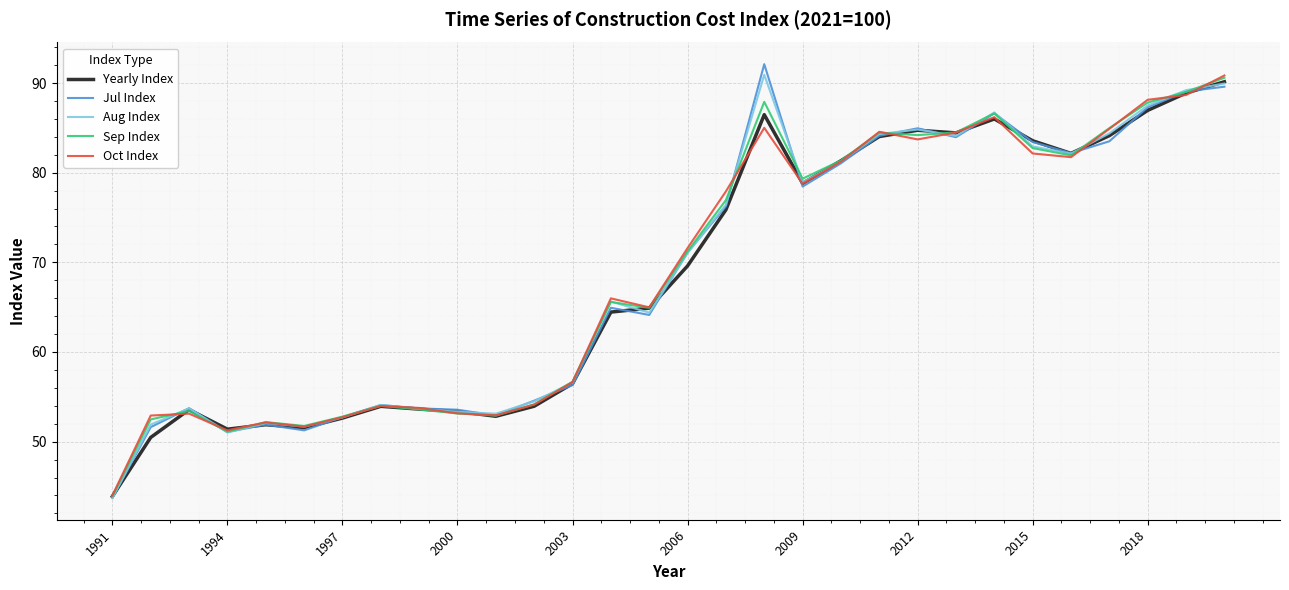

How many interior local valleys does the Aug Index series have?

7